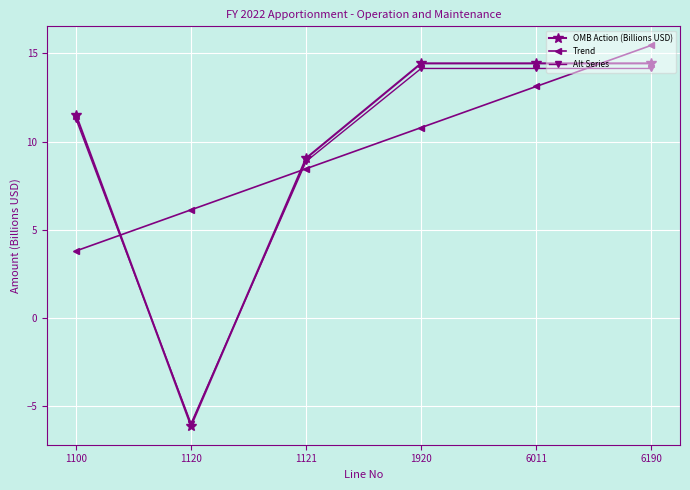

Between which two adjacent categories do OMB Action (Billions USD) and Alt Series first intersect?

1100 and 1120